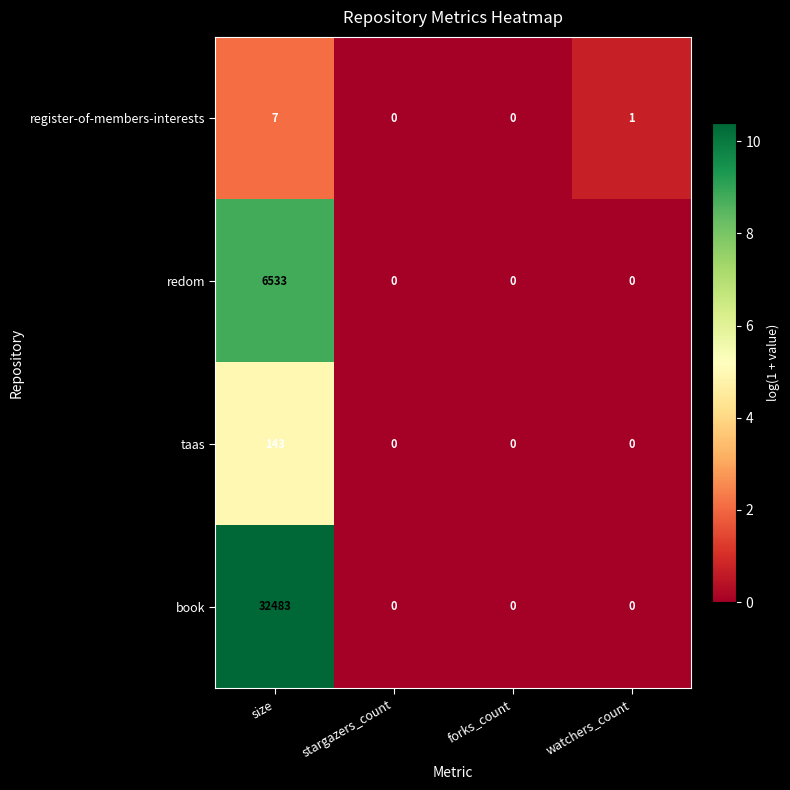

The value of register-of-members-interests at size is 7. True or false?

True